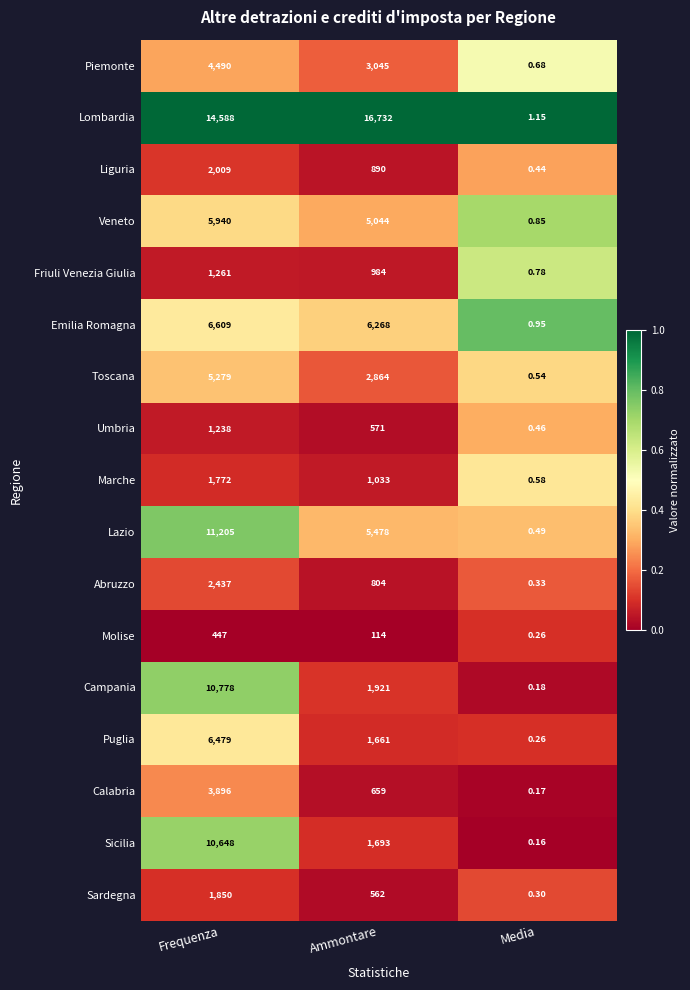

Where does the Emilia Romagna series first go above 6268?

Frequenza